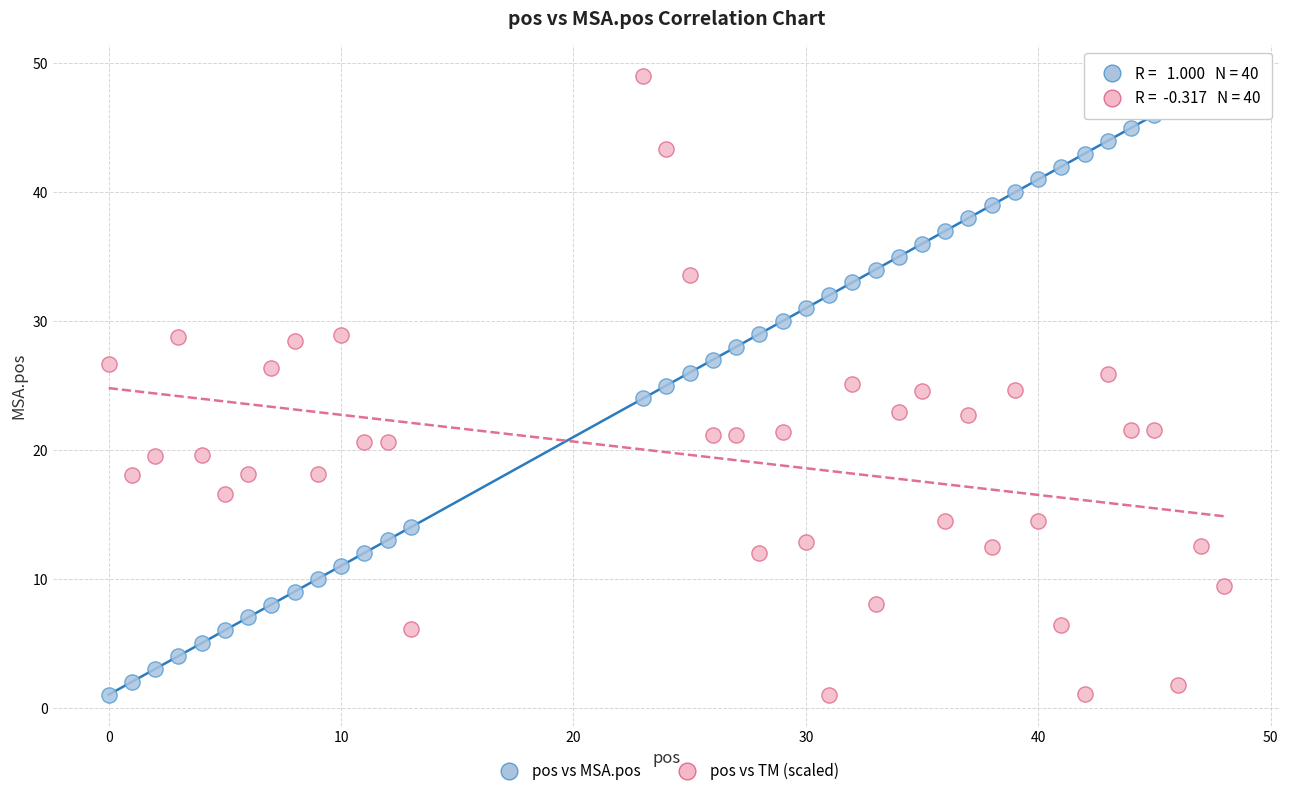

What is the X range (max minus min) for the scatter plot?

48.0